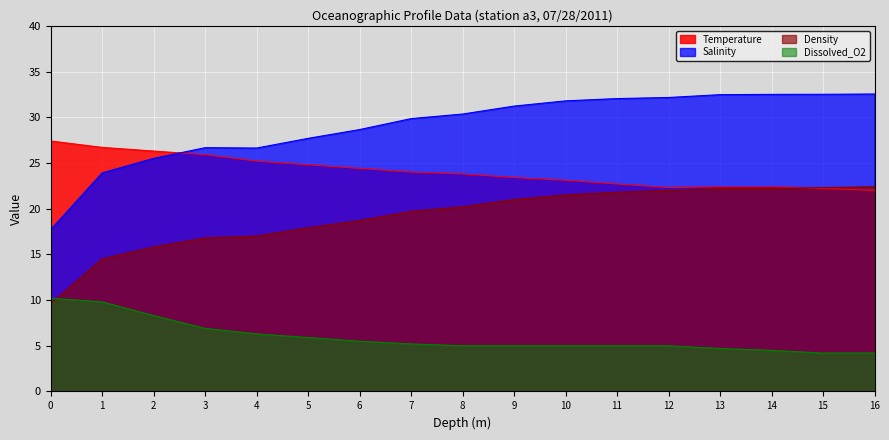

Reading right to left, what are all the values shown in this chart?

Temperature: 22.0	22.2	22.4	22.4	22.3	22.7	23.1	23.4	23.8	24.0	24.4	24.8	25.2	25.9	26.3	26.7	27.4
Salinity: 32.5	32.5	32.5	32.5	32.2	32.0	31.8	31.2	30.4	29.9	28.6	27.7	26.6	26.7	25.5	23.9	17.7
Density: 22.4	22.3	22.2	22.2	22.0	21.8	21.5	21.0	20.2	19.7	18.7	17.9	17.0	16.8	15.8	14.5	9.6
Dissolved_O2: 4.2	4.2	4.5	4.7	5.0	5.0	5.0	5.0	5.0	5.2	5.5	5.9	6.3	6.9	8.3	9.8	10.2